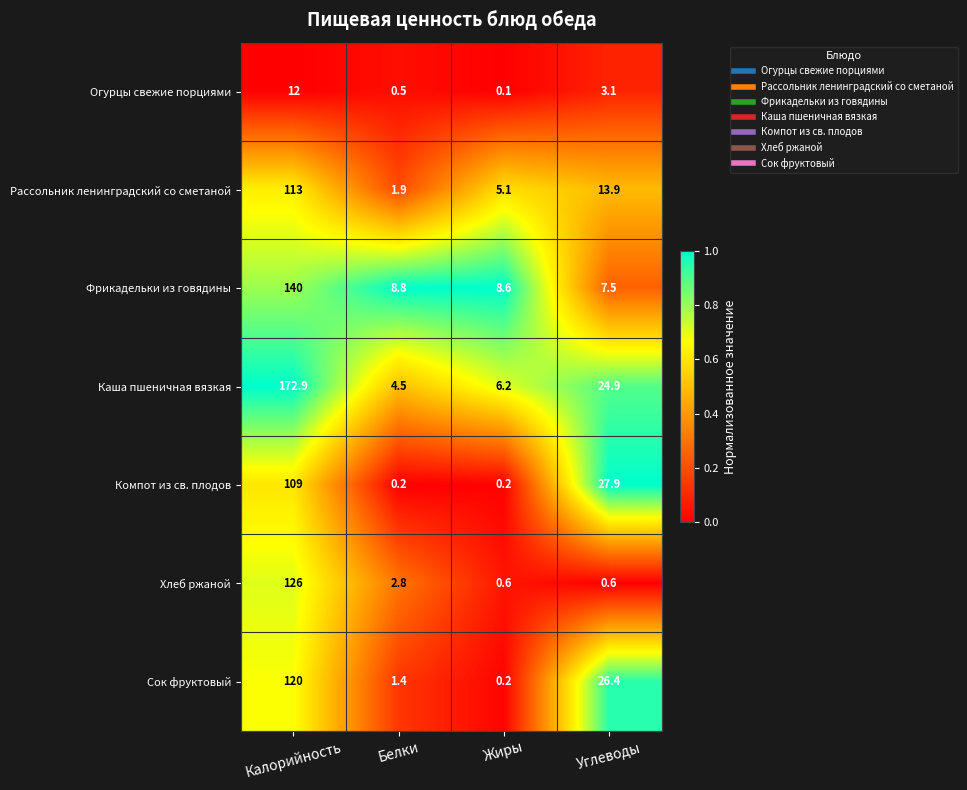

What is the difference between the maximum and minimum values in the Хлеб ржаной series?

125.4